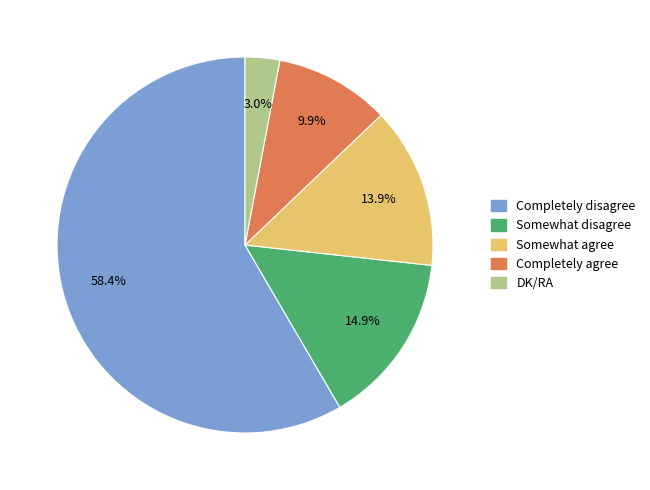

To the nearest percent, what is the average slice percentage?

20%